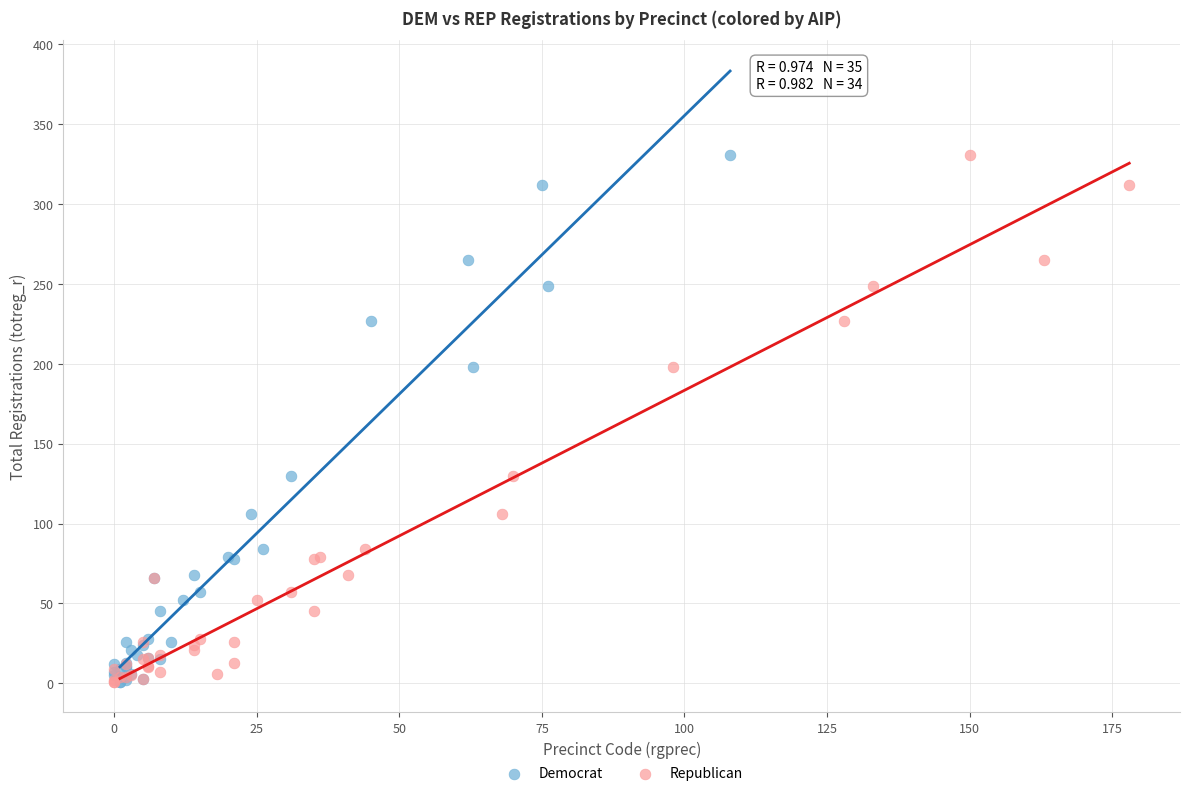

What are all the series names shown in the legend?

Democrat, Republican